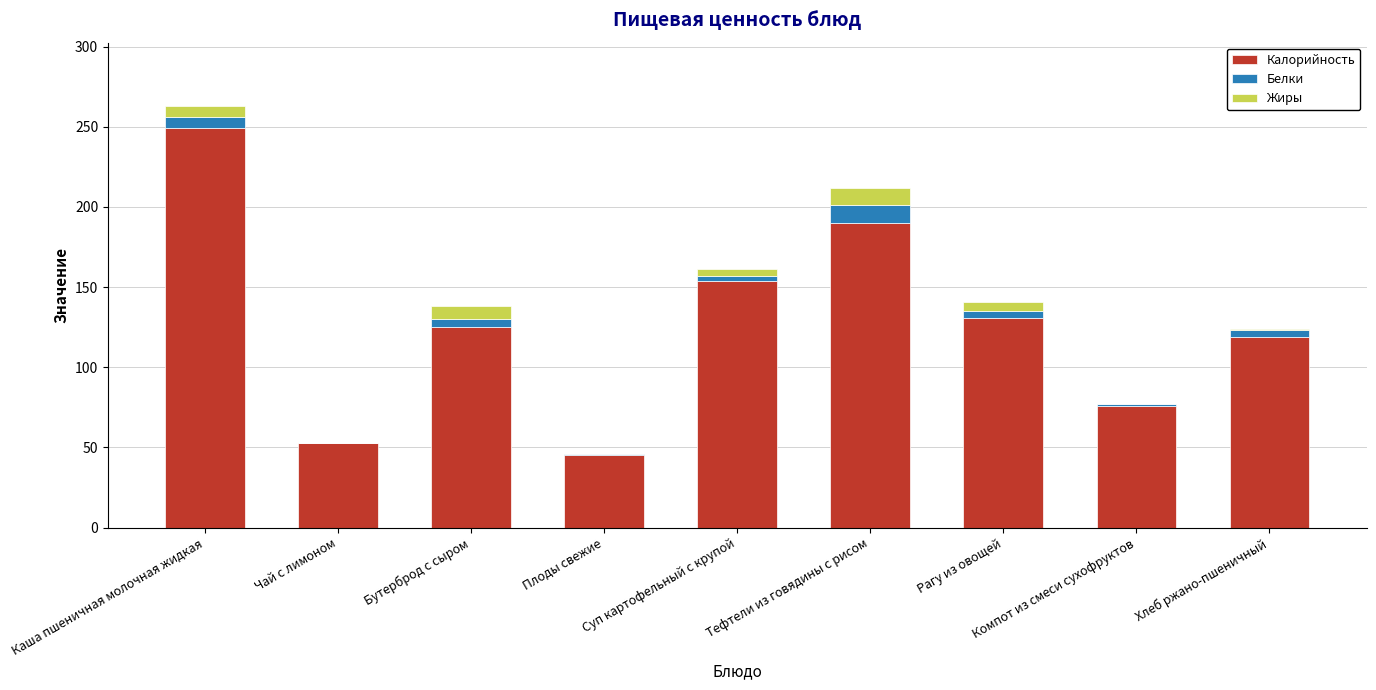

What is the total value across all series at Тефтели из говядины с рисом?

212